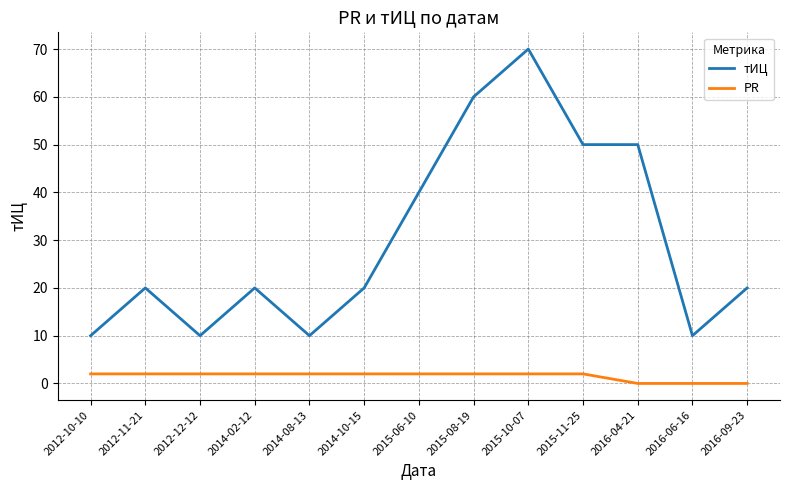

Which series has the widest spread of values?

тИЦ